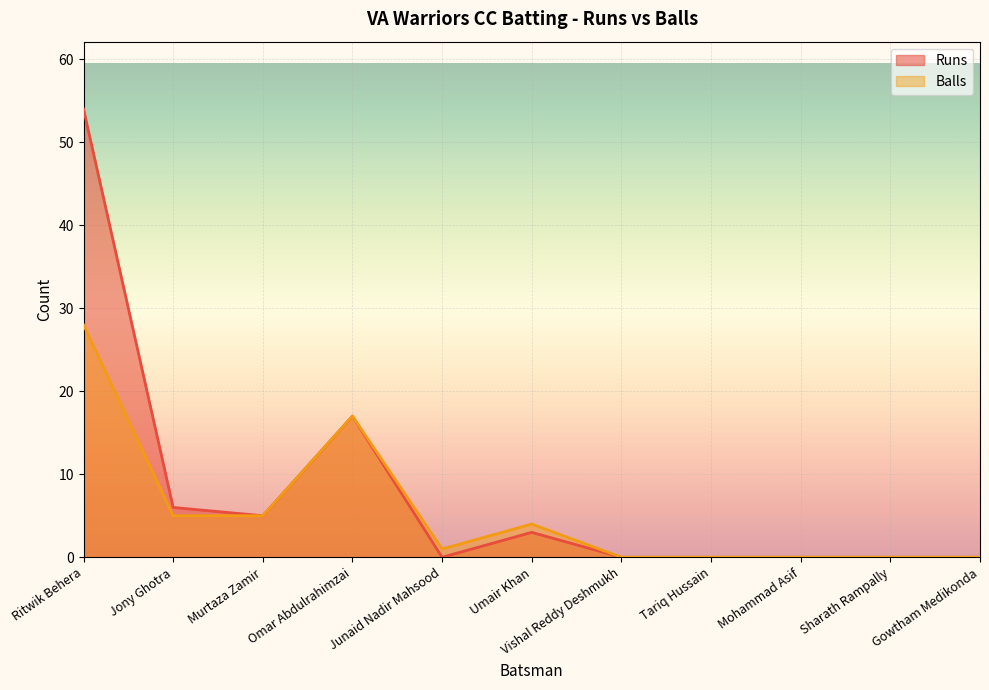

True or false: Balls has a value of 1 at Junaid Nadir Mahsood.

True